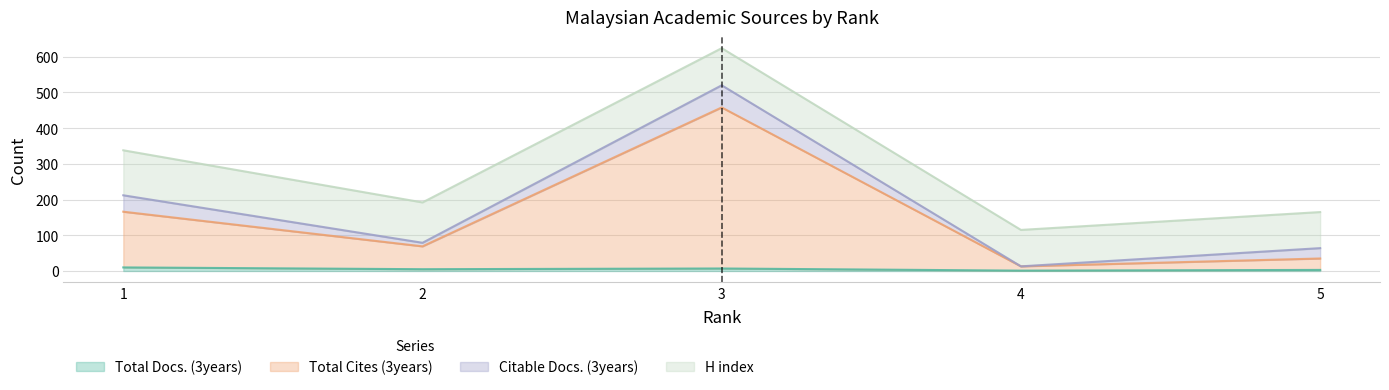

Count the Total Docs. (3years) values in the range 3 to 7.

3